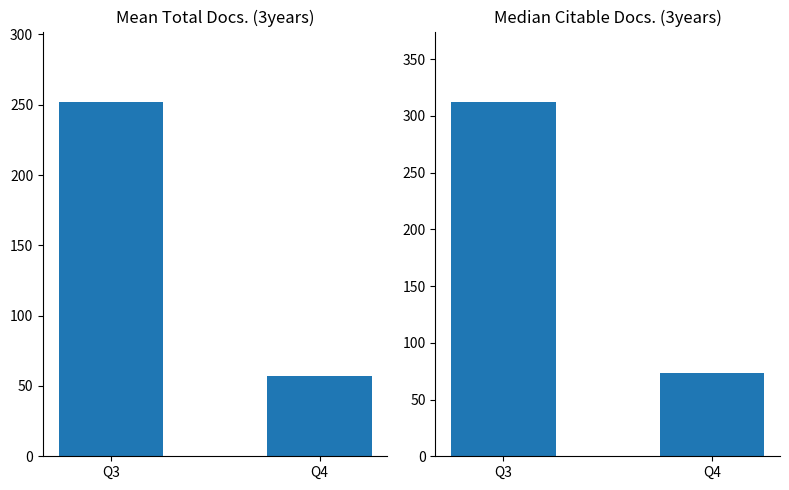

How many categories are shown in the chart?

2